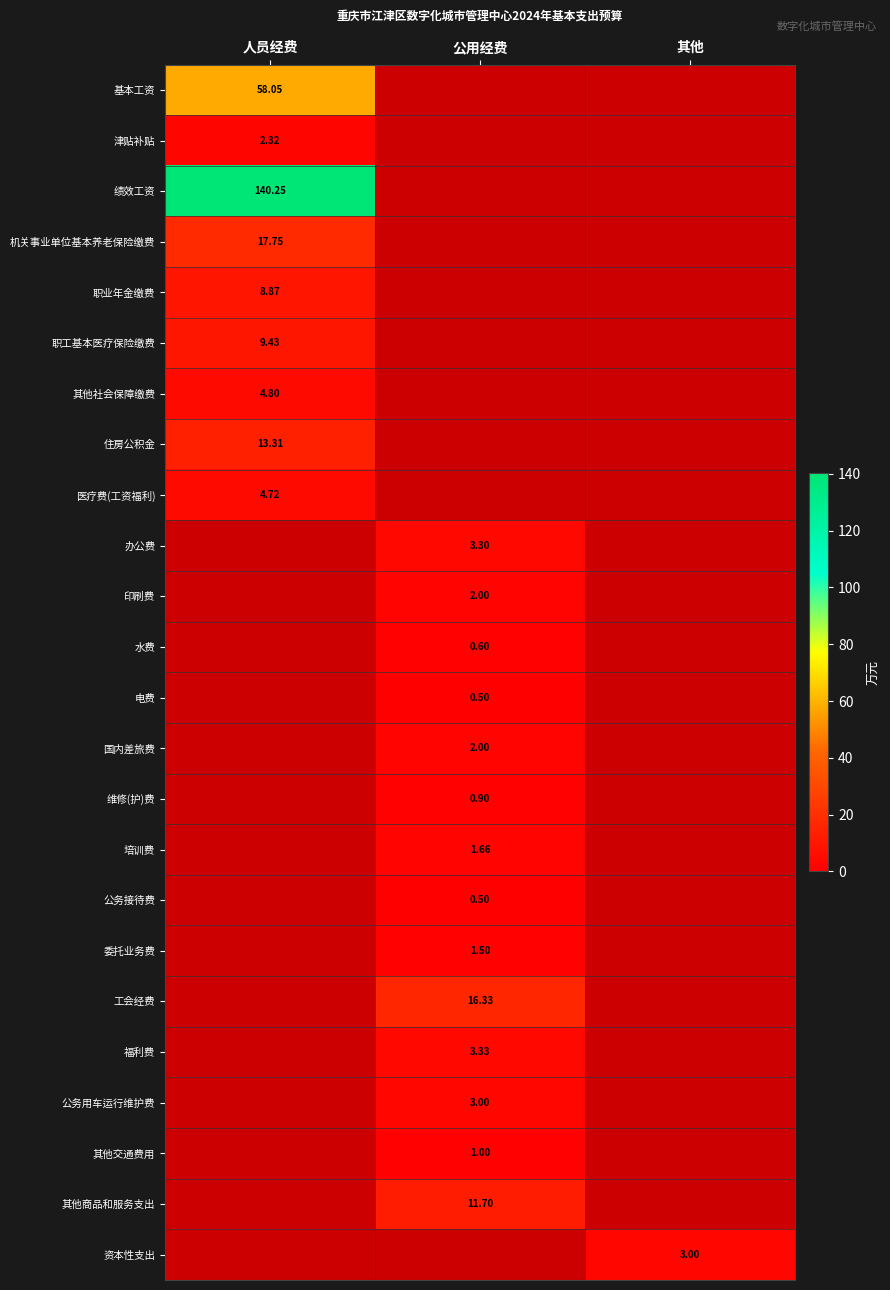

Rank the series by their maximum value, from highest to lowest.

绩效工资, 基本工资, 机关事业单位基本养老保险缴费, 住房公积金, 职工基本医疗保险缴费, 职业年金缴费, 医疗费(工资福利), 津贴补贴, 办公费, 印刷费, 水费, 电费, 国内差旅费, 维修(护)费, 培训费, 公务接待费, 委托业务费, 工会经费, 福利费, 公务用车运行维护费, 其他交通费用, 其他商品和服务支出, 资本性支出, 其他社会保障缴费